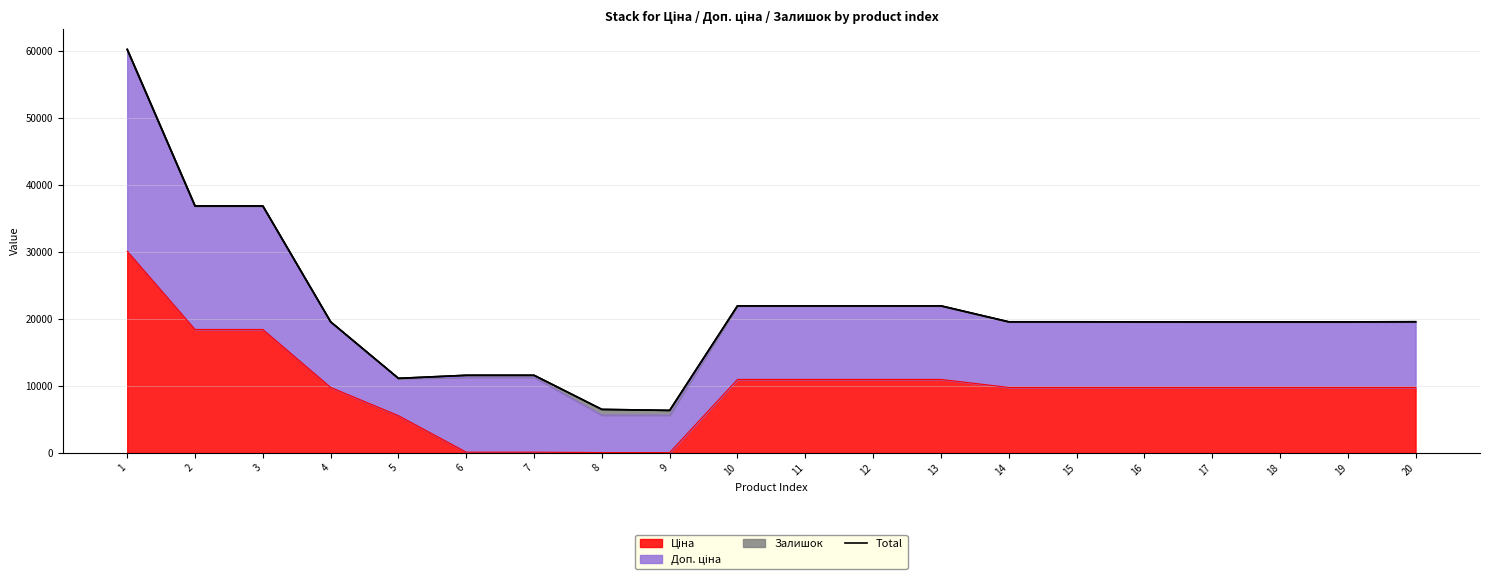

Rank the categories by value from lowest to highest.

9, 8, 5, 6, 7, 17, 18, 19, 16, 4, 14, 15, 20, 13, 10, 11, 12, 2, 3, 1